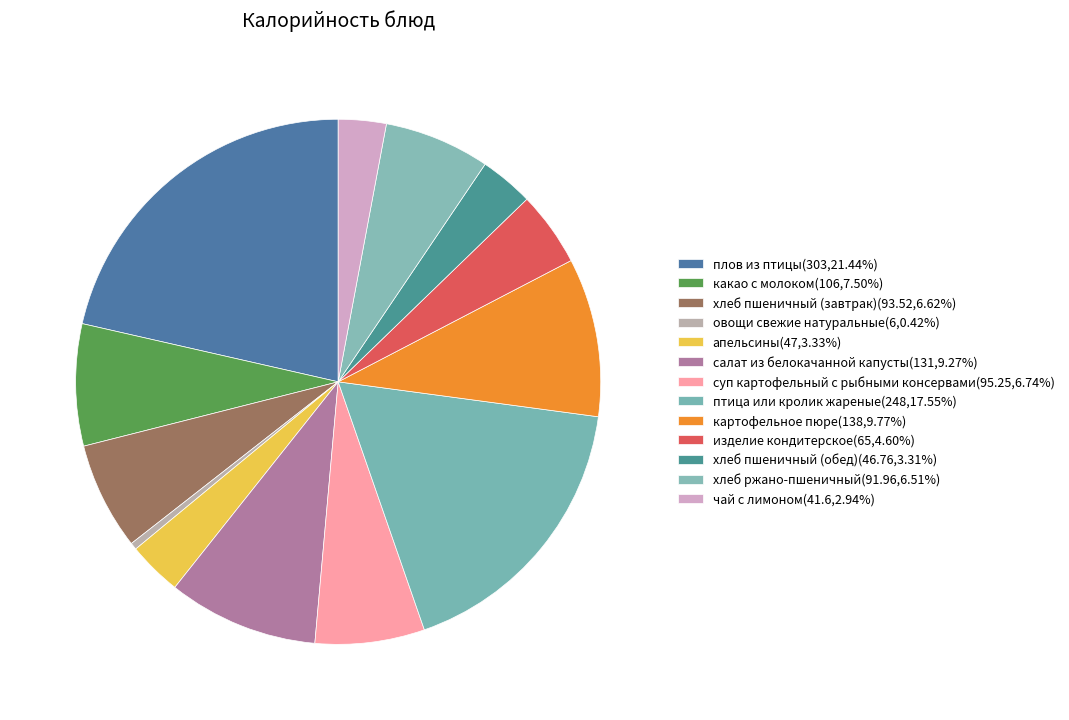

How many slices are in this pie chart?

13